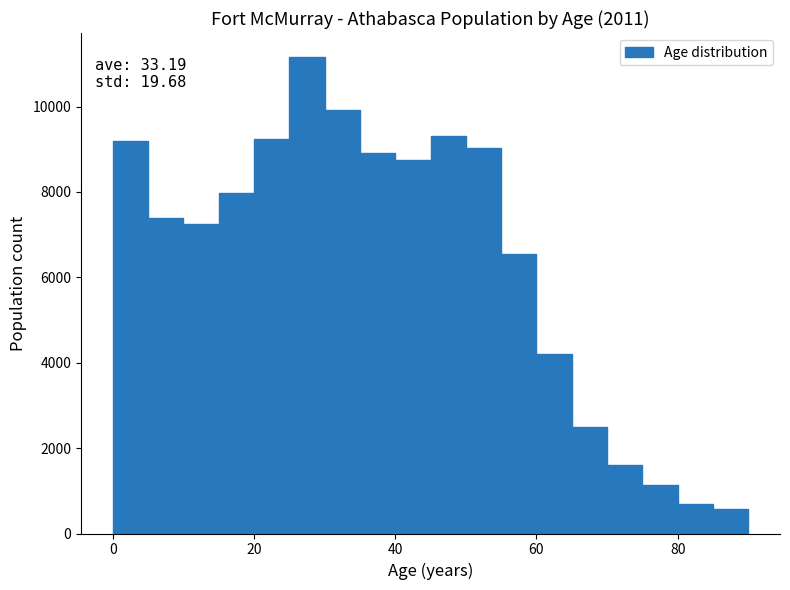

Read against the x-axis, roughly where is the centre of the tallest bar?

28